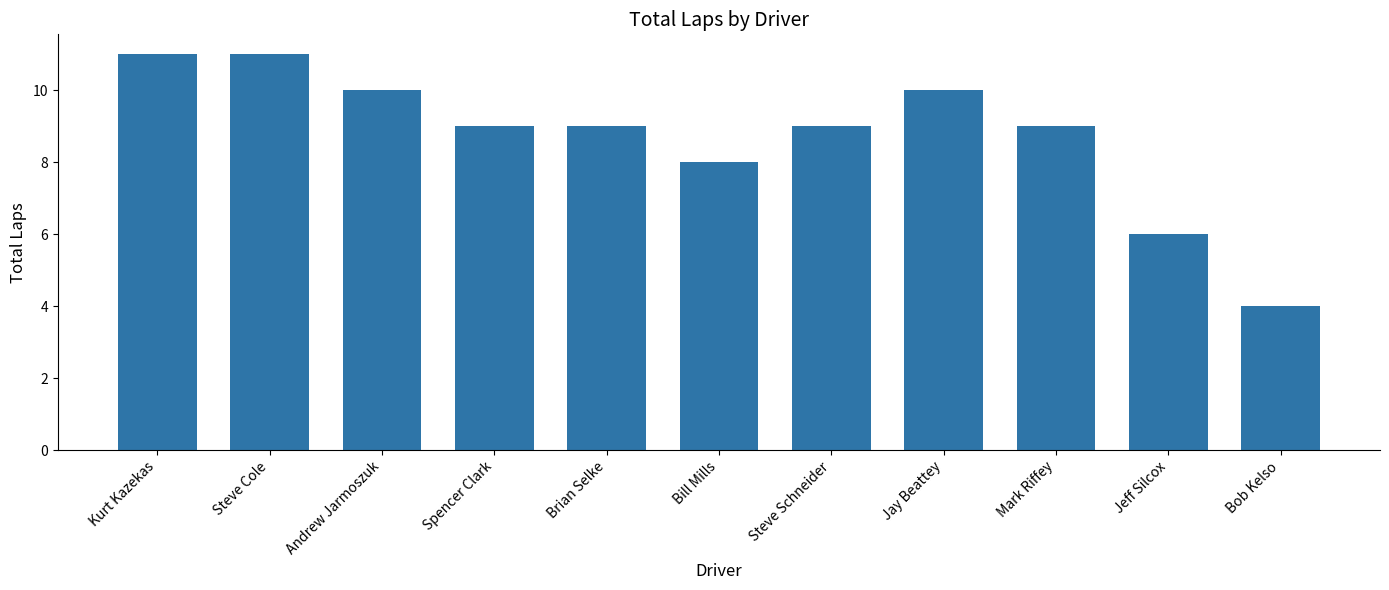

Is it true that the value at Andrew Jarmoszuk is 10?

True